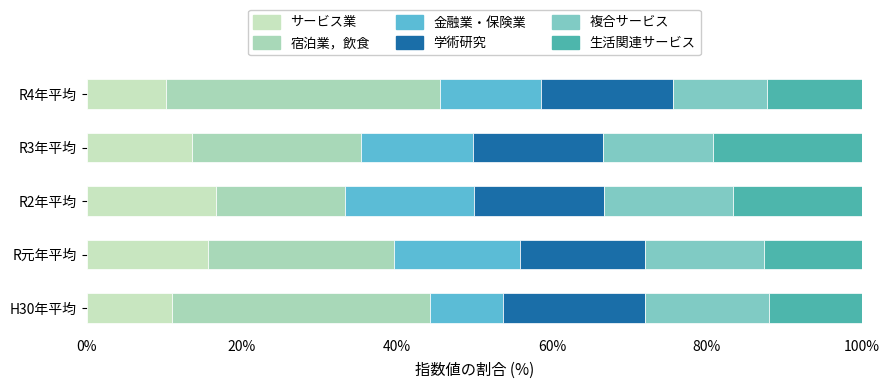

What is the sum of all サービス業 values?

67.1